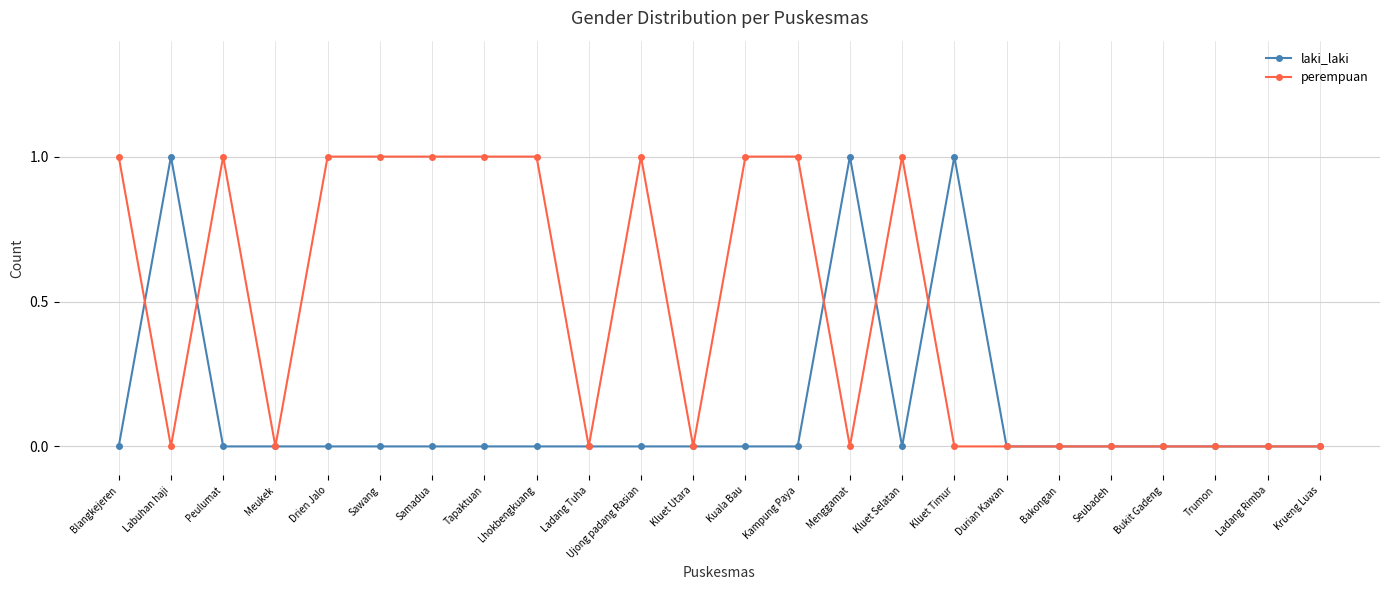

List the series in order of their overall mean, lowest first.

laki_laki, perempuan